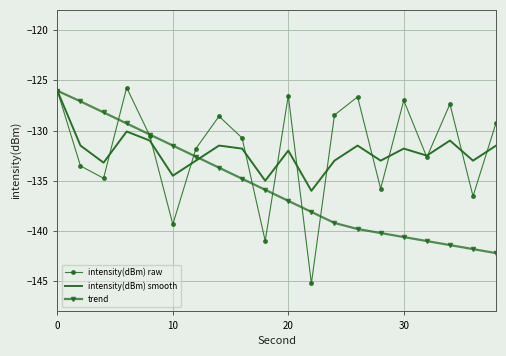

What is the average value of the intensity(dBm) smooth series?

-132.1